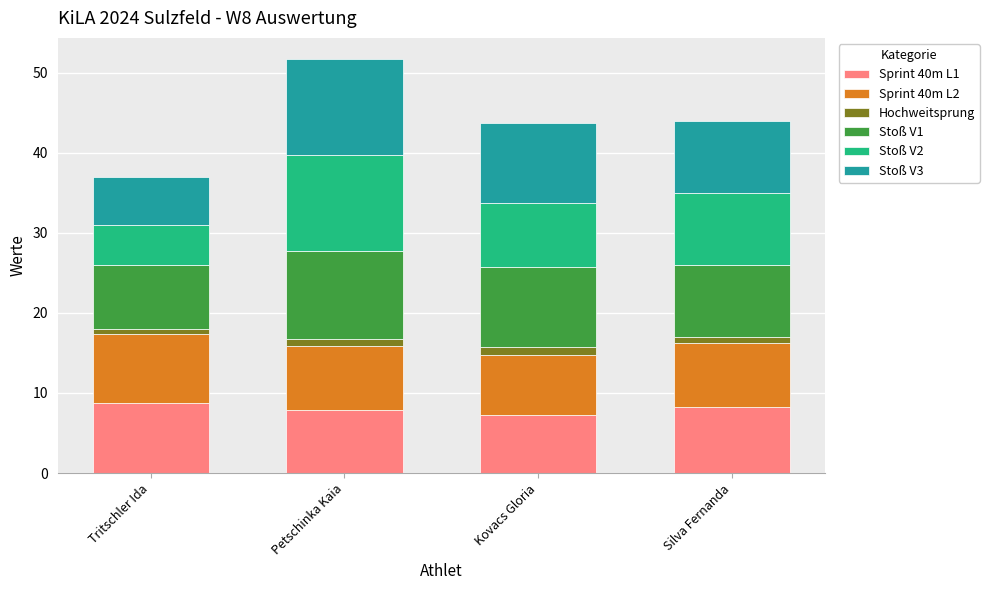

At which category is the sum across all series the highest?

Petschinka Kaia